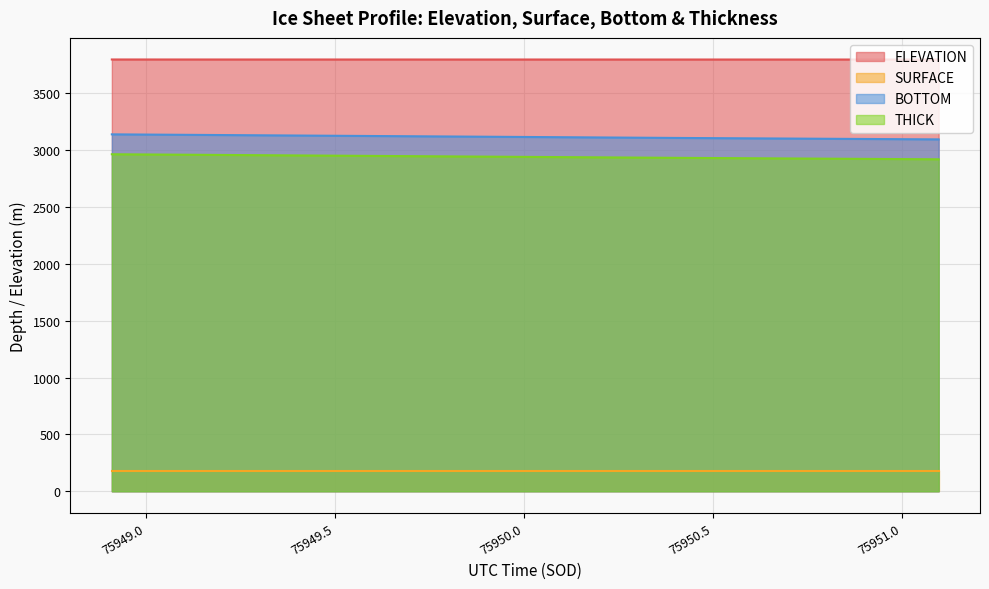

What is the smallest value displayed?

175.0